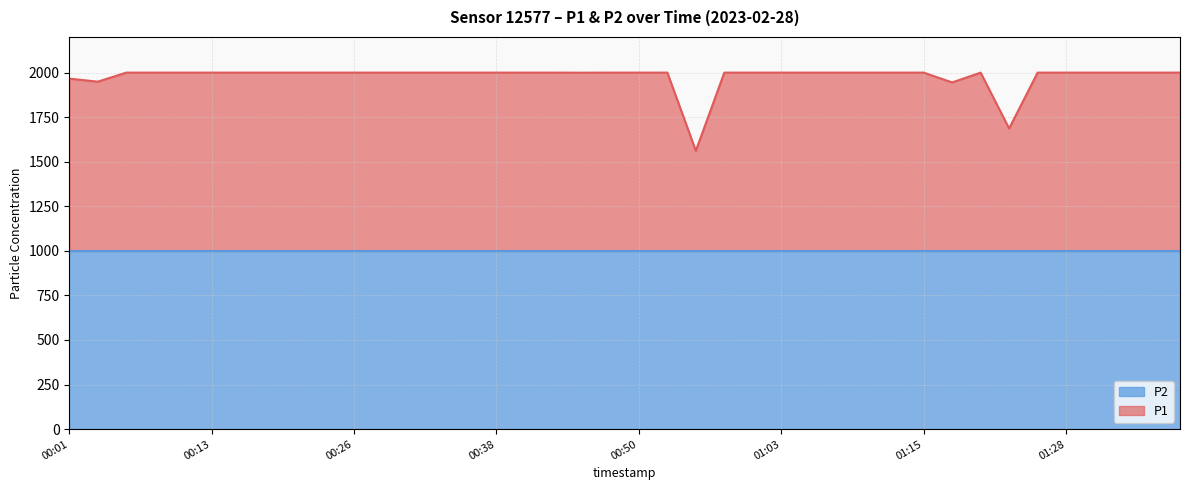

At which category does the chart reach its peak across all series?

00:06